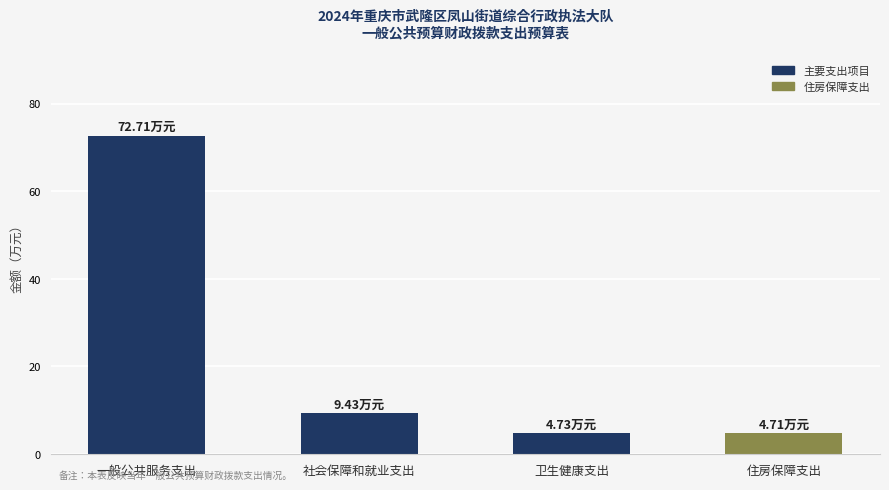

At which category does the chart reach its peak across all series?

一般公共服务支出